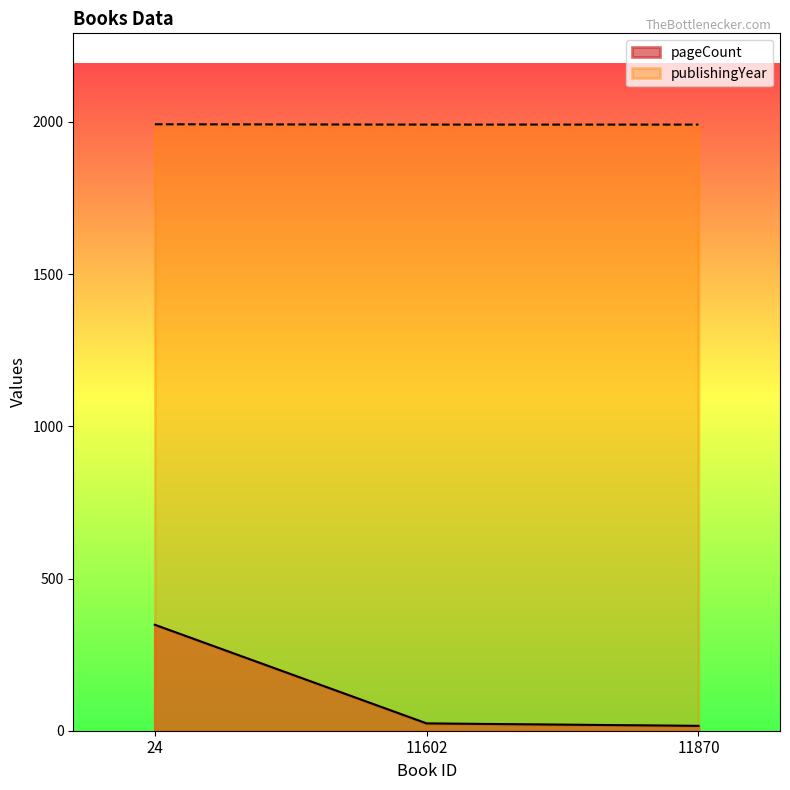

What is the difference between the maximum and minimum values in the publishingYear series?

1